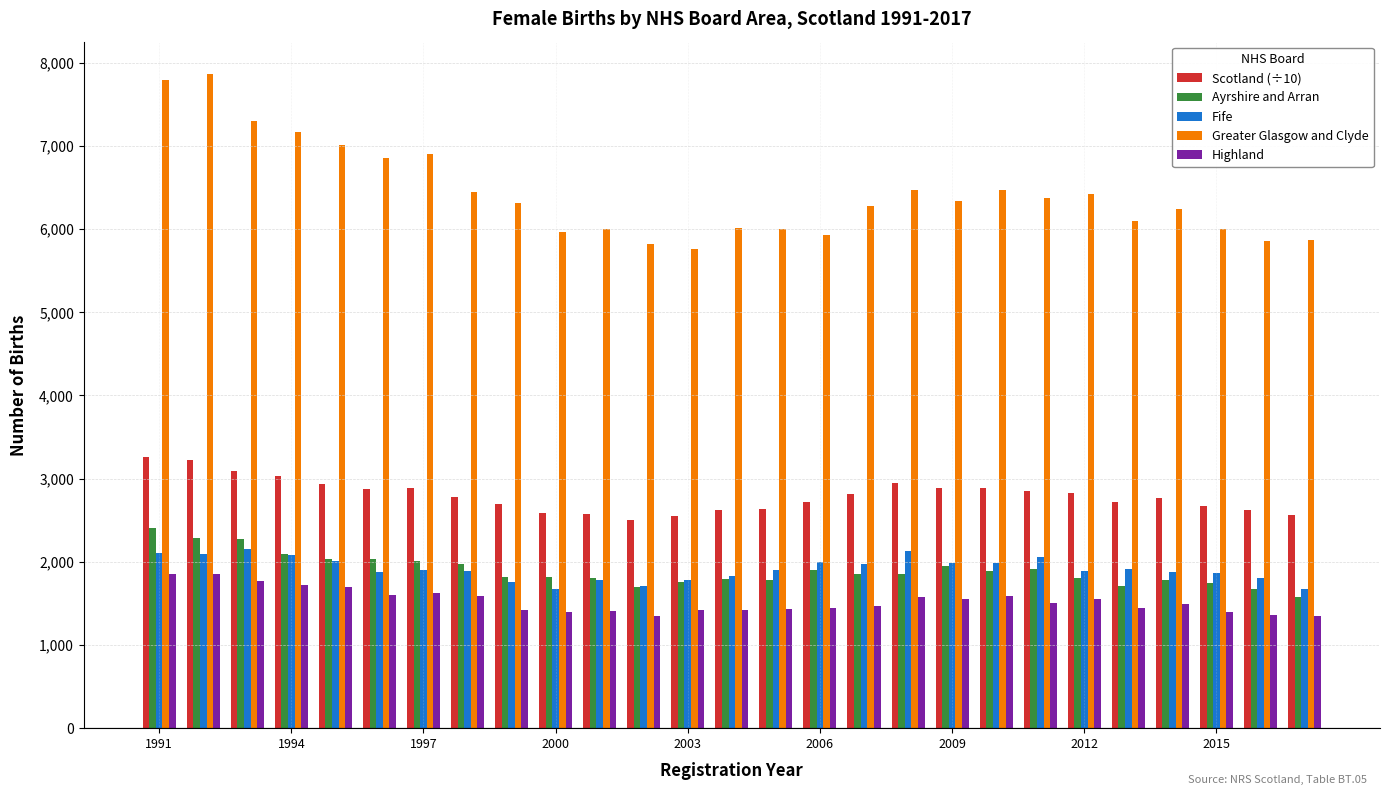

What are all the series names shown in the legend?

Scotland (÷10), Ayrshire and Arran, Fife, Greater Glasgow and Clyde, Highland